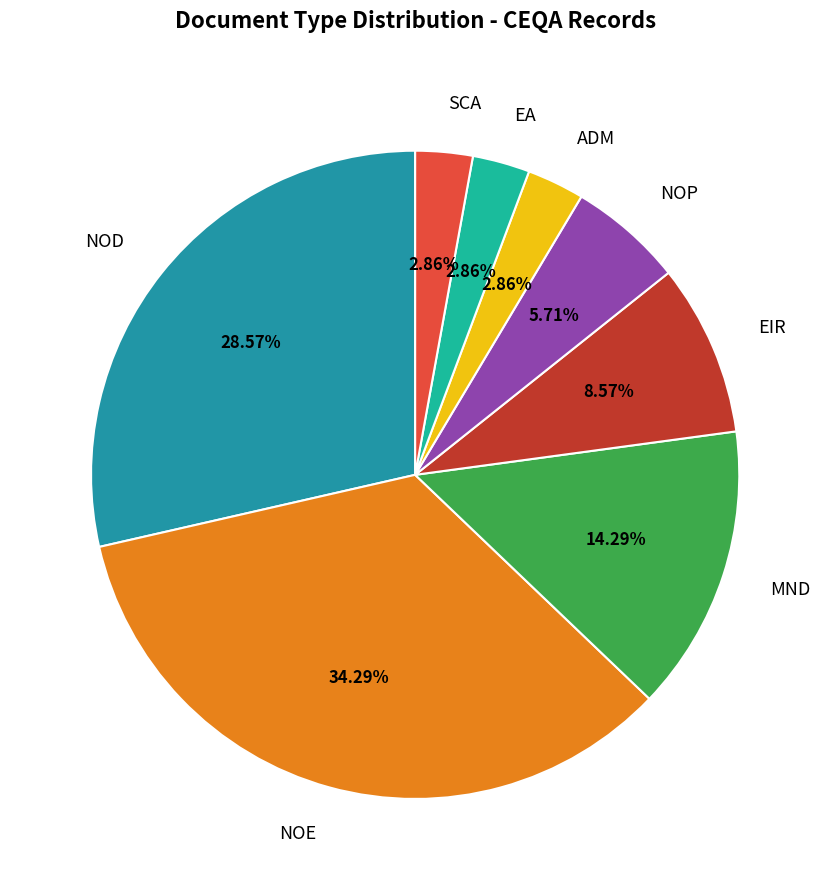

Is NOE the majority of the pie?

No